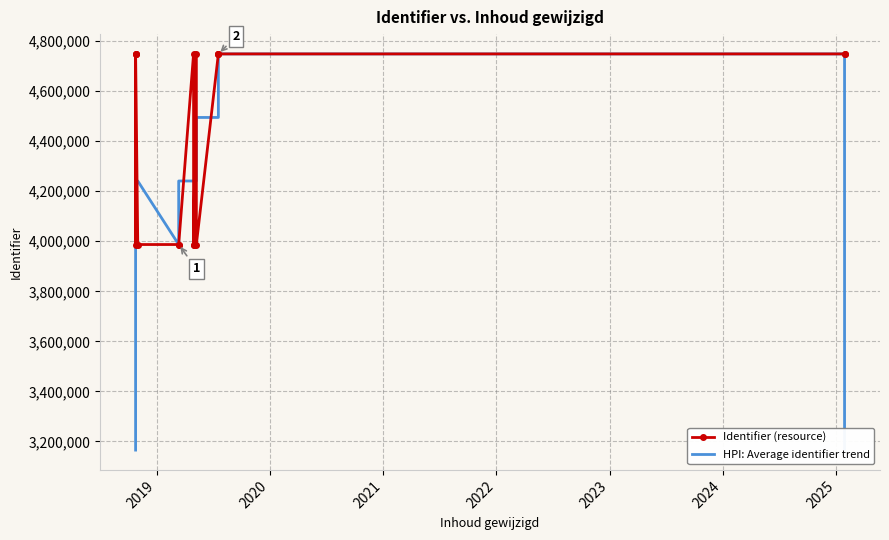

The value of HPI: Average identifier trend at 2020 is 4494549.0. True or false?

True